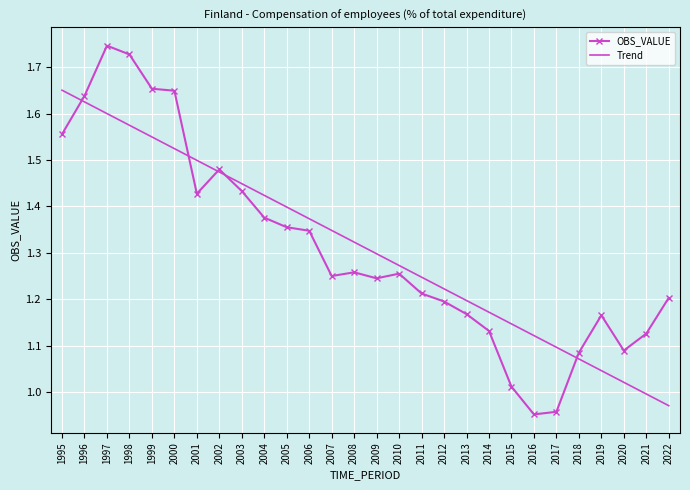

Which category has the lowest value in the Trend series?

2022